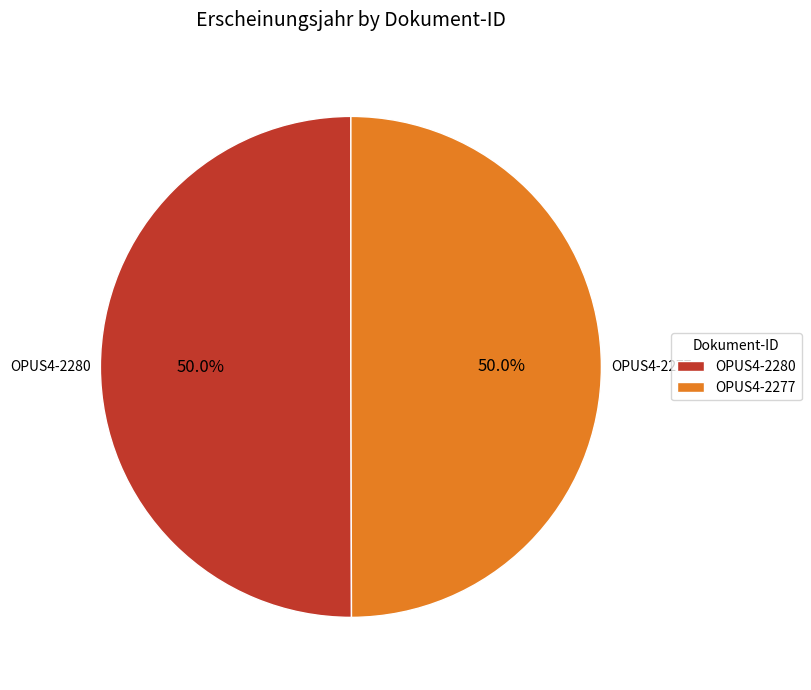

To the nearest percent, what portion does OPUS4-2280 represent?

50%